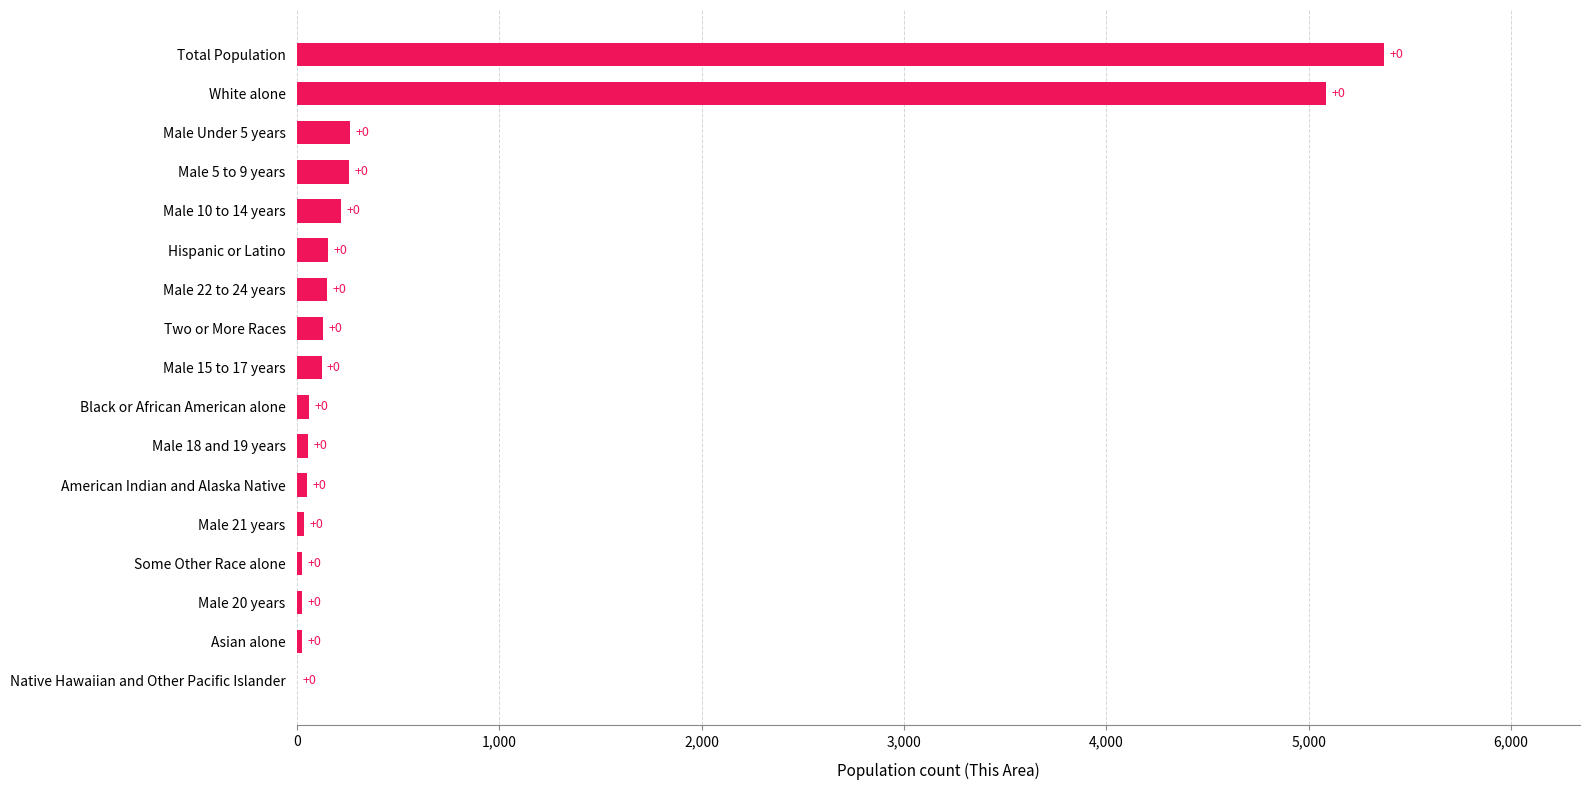

Where is the data nearest to the value 2686?

White alone